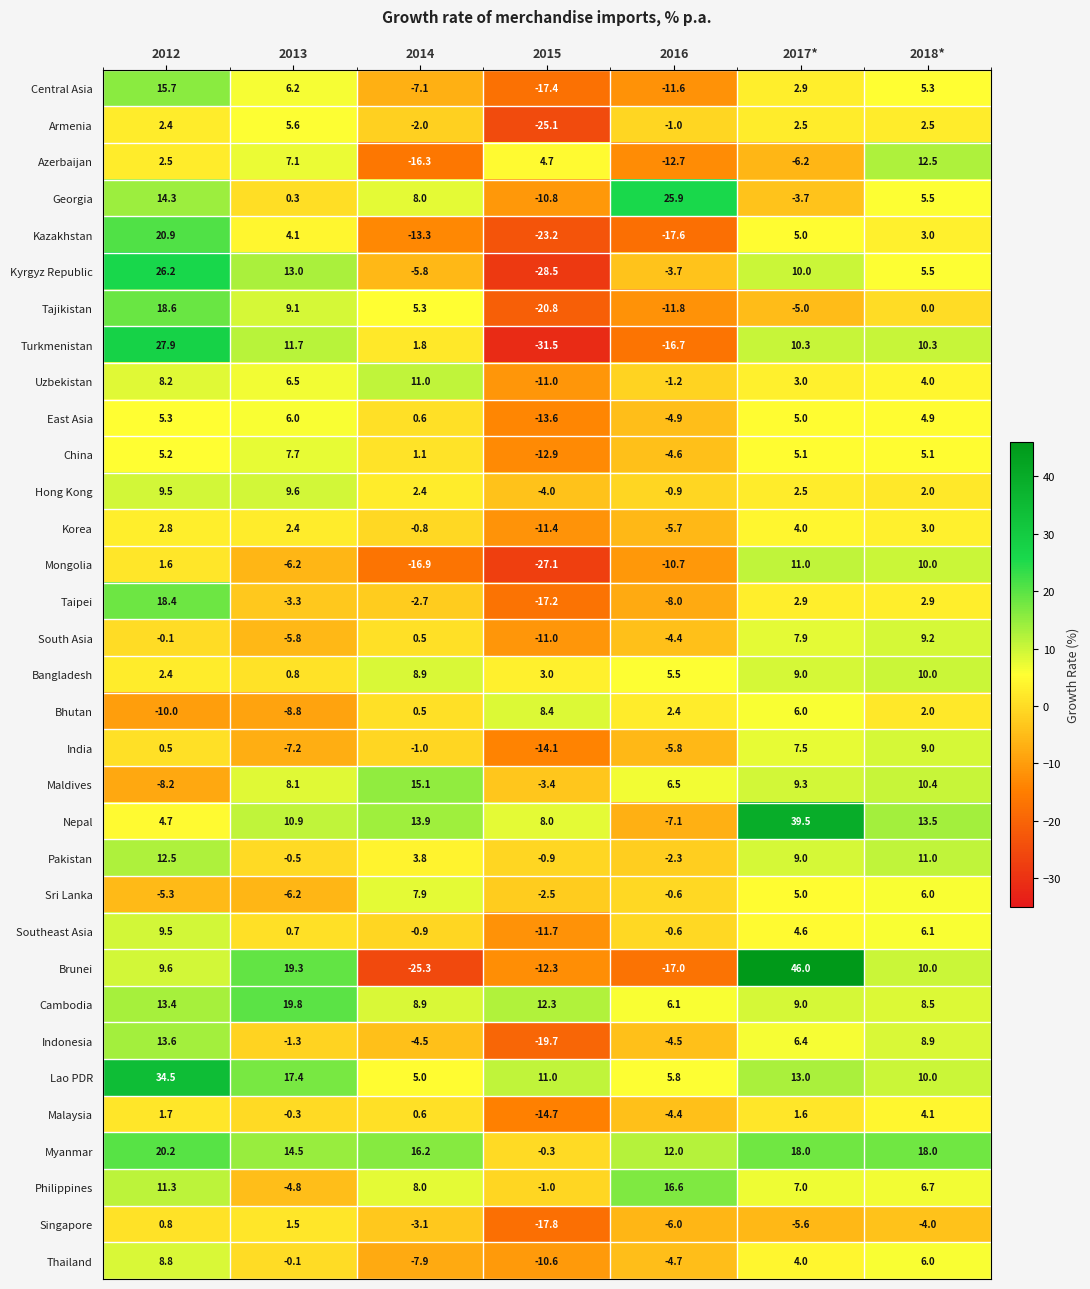

What is the difference between the highest and lowest values at 2017*?

52.2